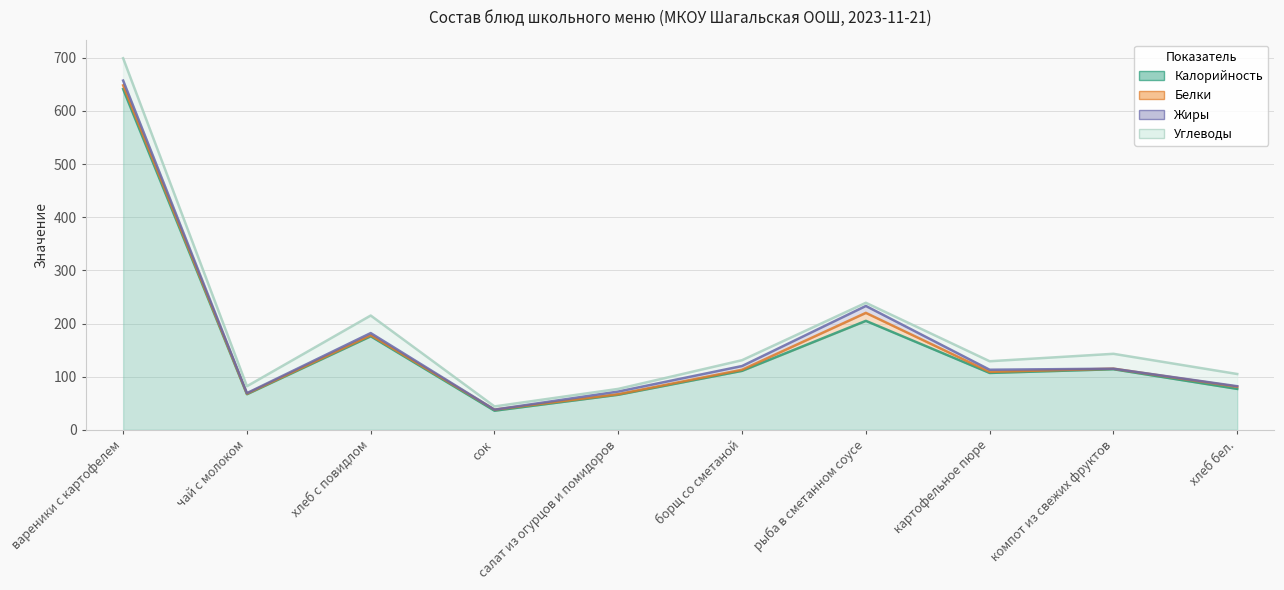

Reading left to right, extract all data points from this chart.

Калорийность: 641	67	176	36	66	111	205	107	114	77
Белки: 7	1	2	2	1	2	15	2	1	4
Жиры: 9	1	4	0	5	7	13	4	0	1
Углеводы: 42	13	33	6	5	11	6	16	28	23